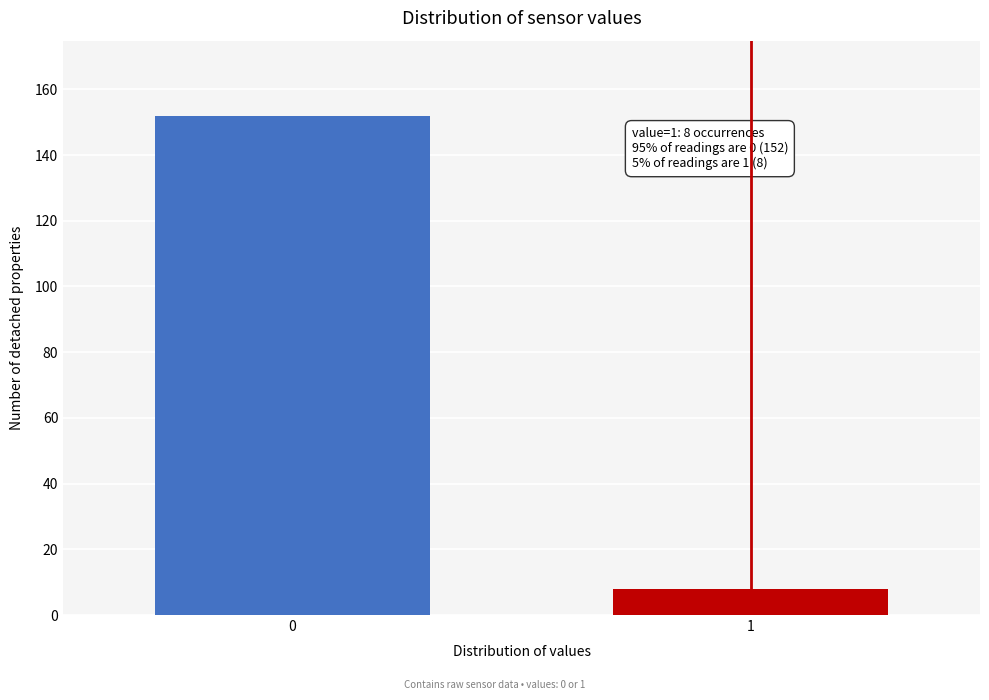

Reading right to left, transcribe all the data shown in this chart.

8	152